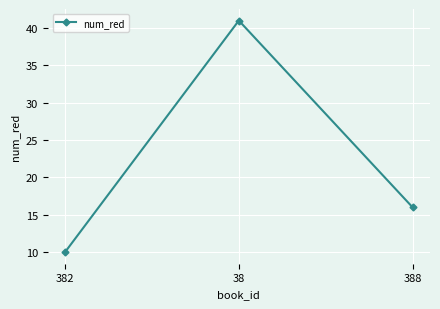

What is the sum of all values?

67